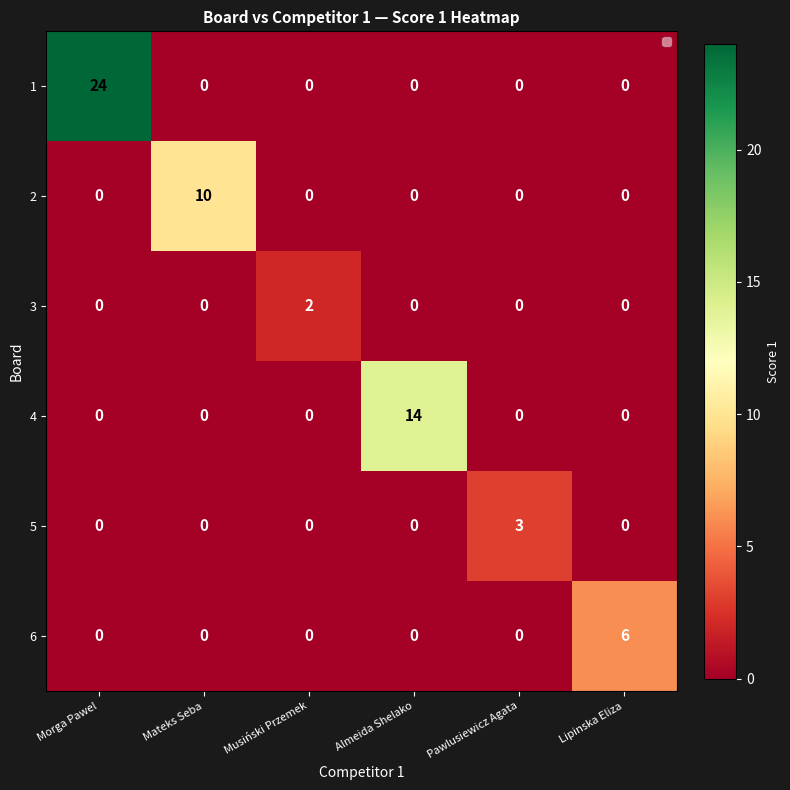

Is it true that 4 equals 23 at Almeida Shelako?

False